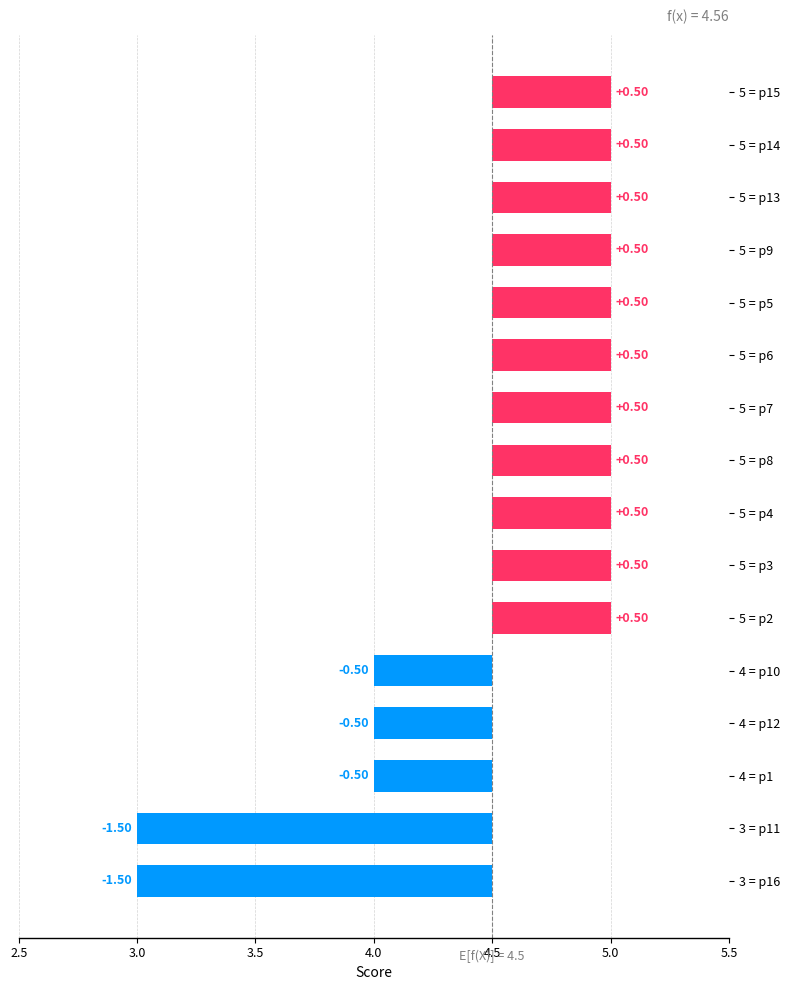

The value at 5 = p4 is 0.7. True or false?

False